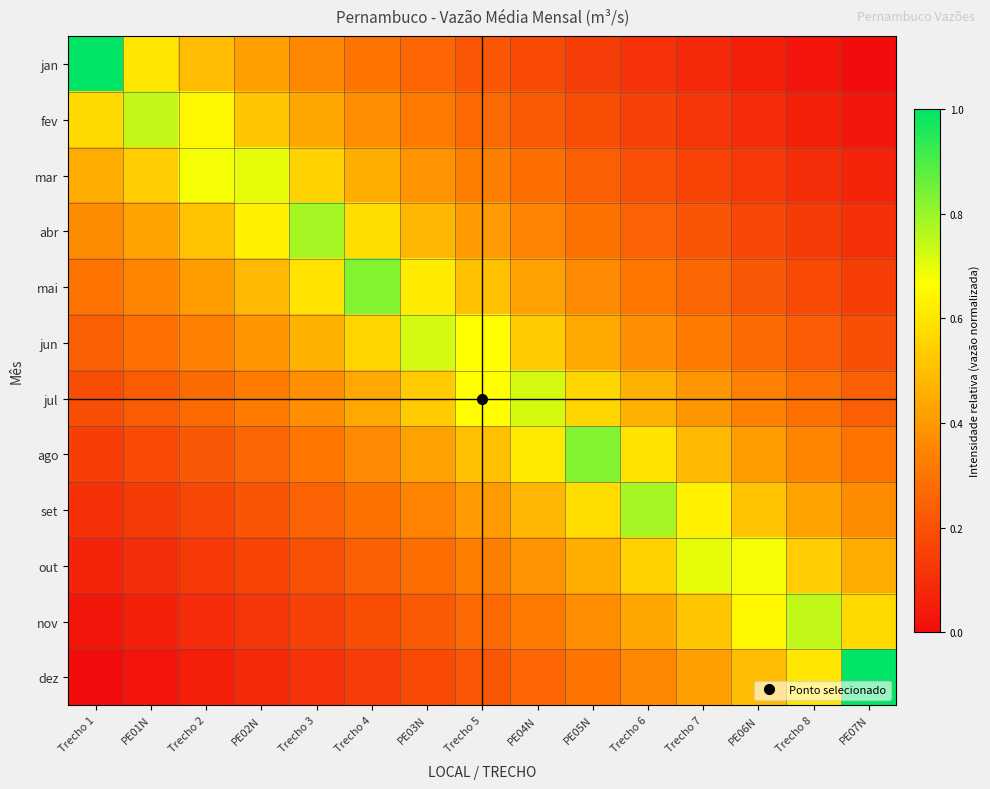

What is the total value across all series at Trecho 5?

4.8